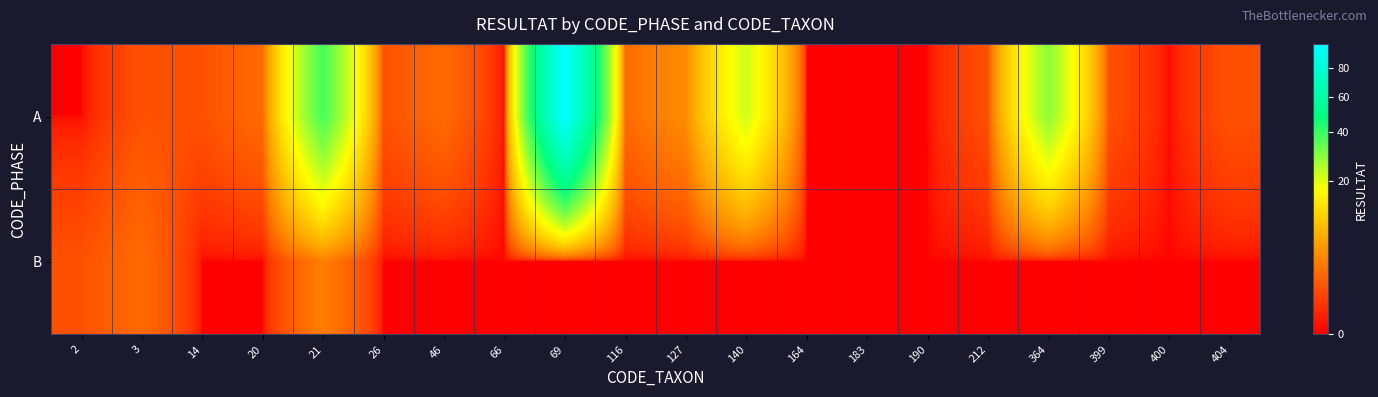

List the series in order of their overall mean, lowest first.

B, A